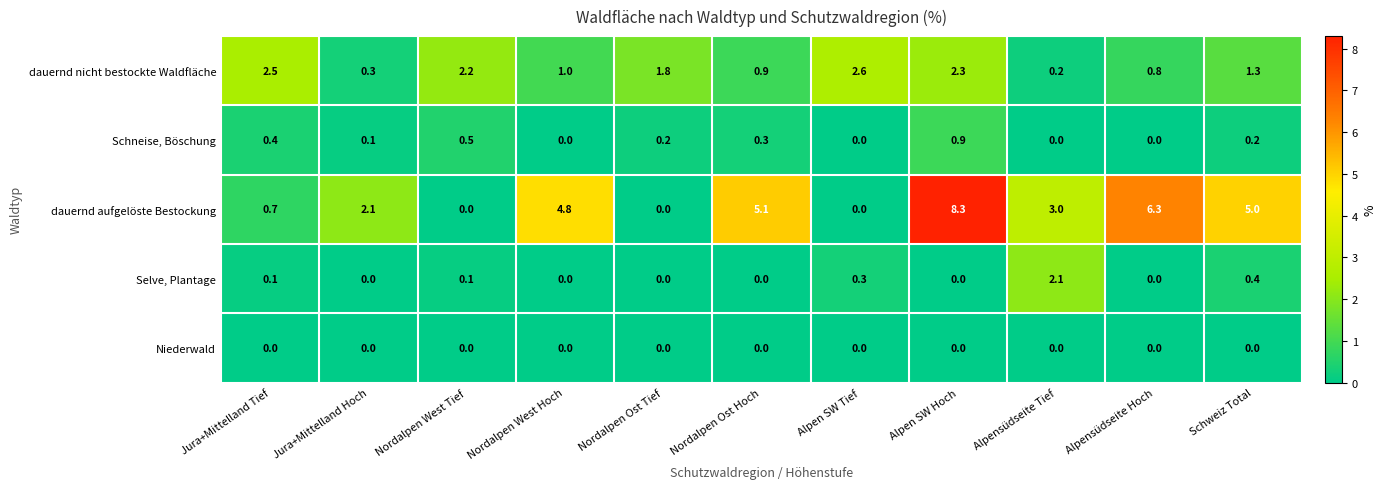

List the series in order of their peak value, lowest first.

Niederwald, Schneise, Böschung, Selve, Plantage, dauernd nicht bestockte Waldfläche, dauernd aufgelöste Bestockung